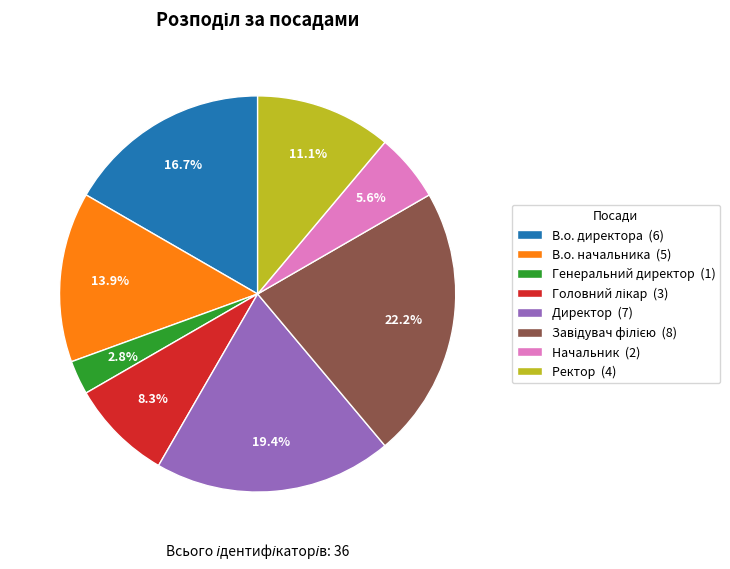

To the nearest percent, what portion does Ректор represent?

11%